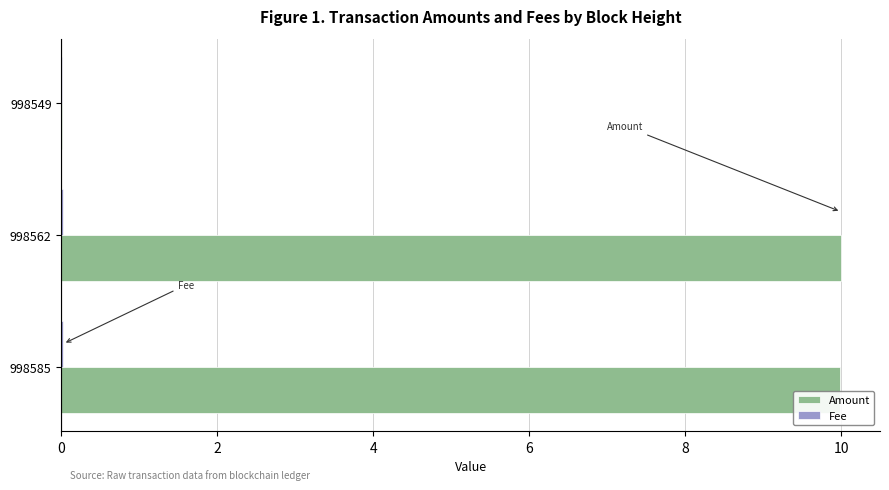

Which series has the largest total across all categories?

Amount